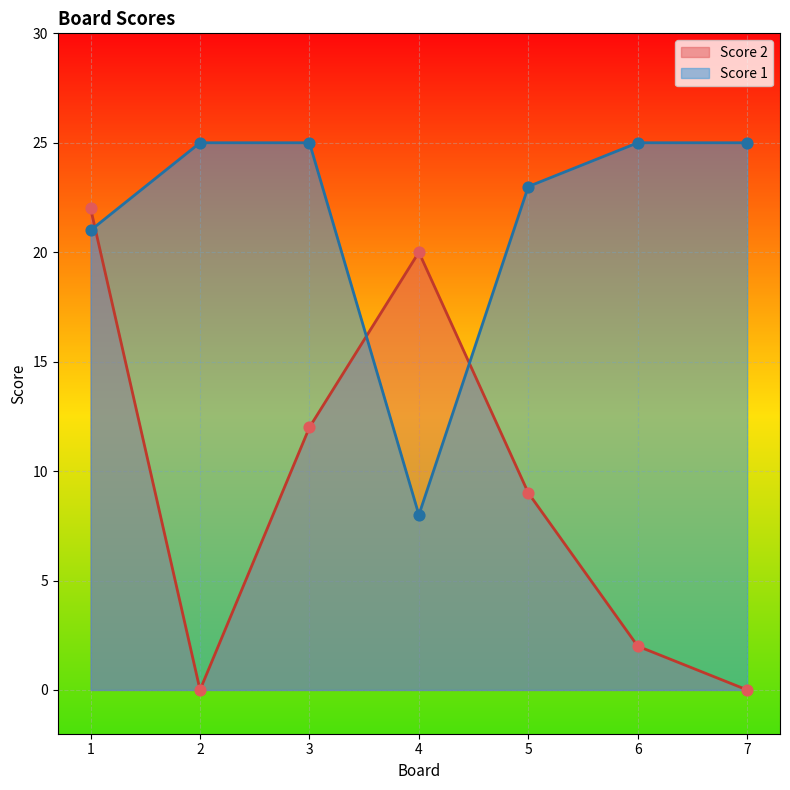

At which category is the sum across all series the highest?

1